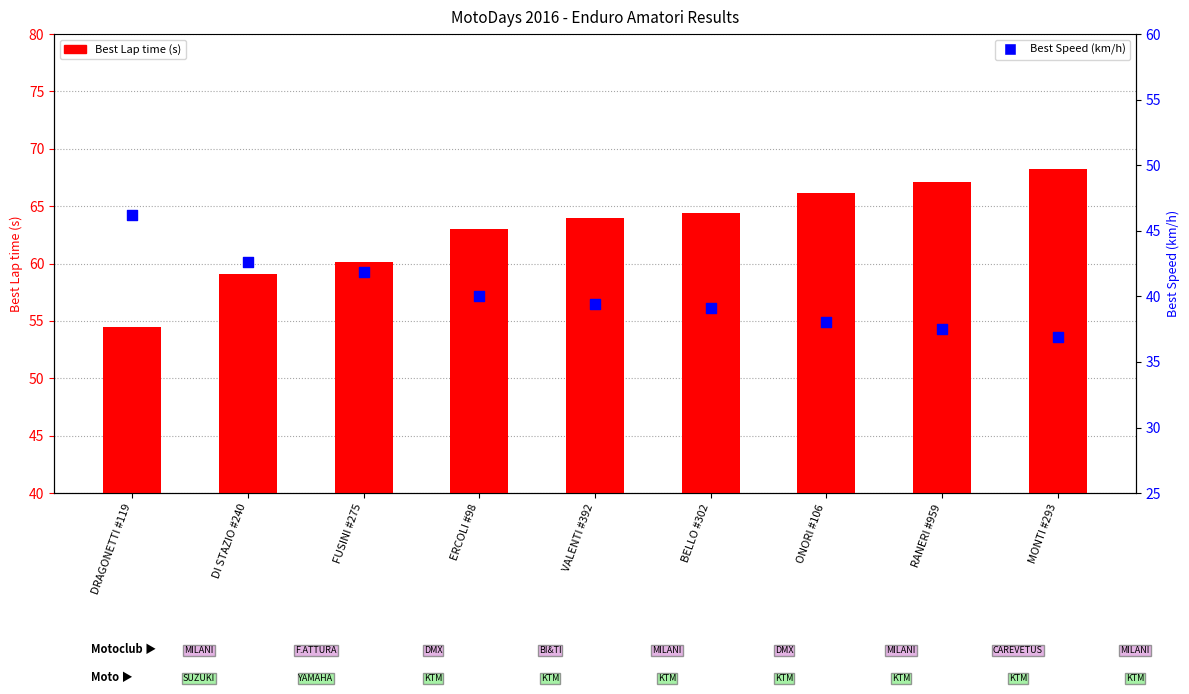

What is the total value across all series at DI STAZIO #240?

101.8